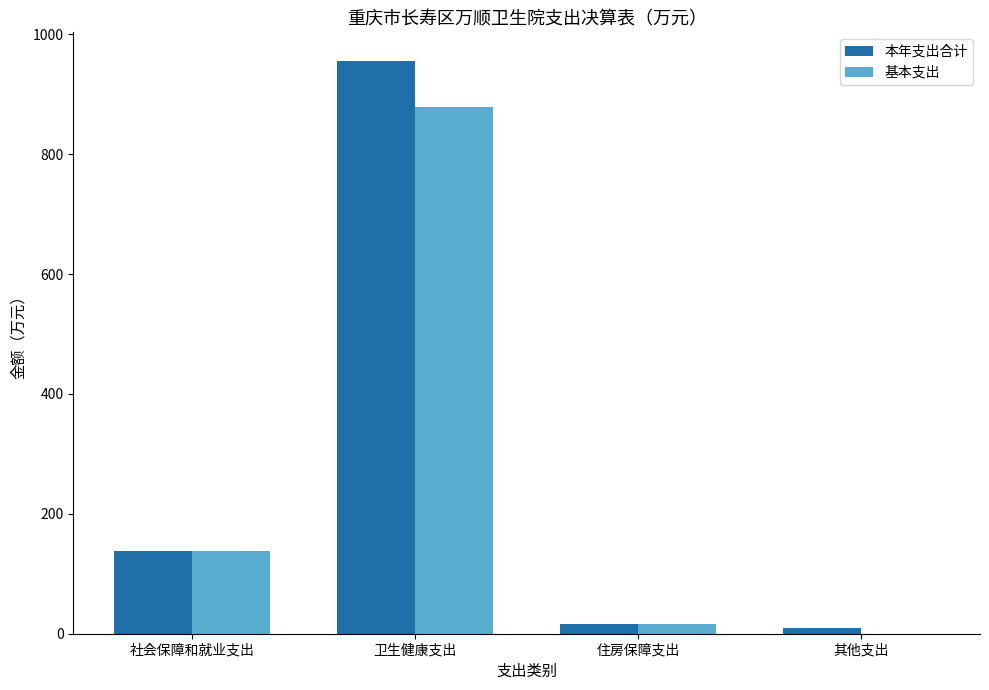

Reading left to right, what are all the values shown in this chart?

本年支出合计: 138.7	955.4	16.0	9.2
基本支出: 138.7	878.3	16.0	0.0